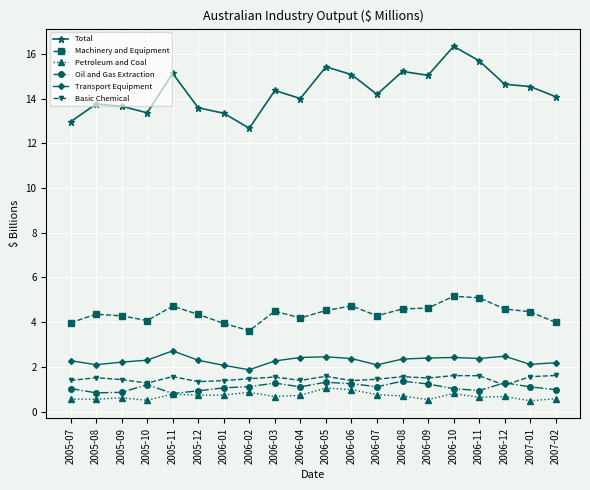

What position from the right is 2007-02?

1